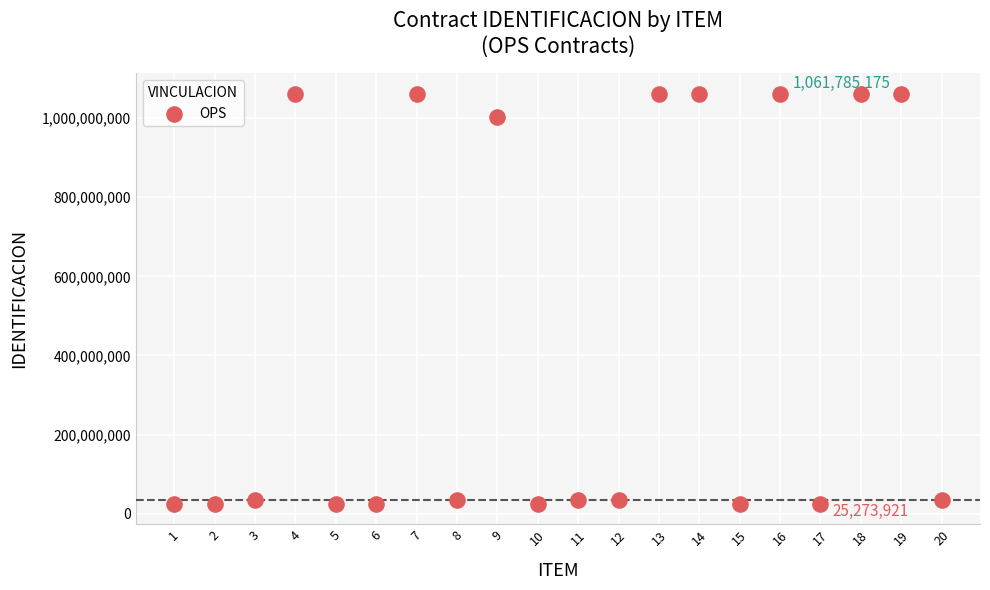

What is the range of X values (max minus min)?

19